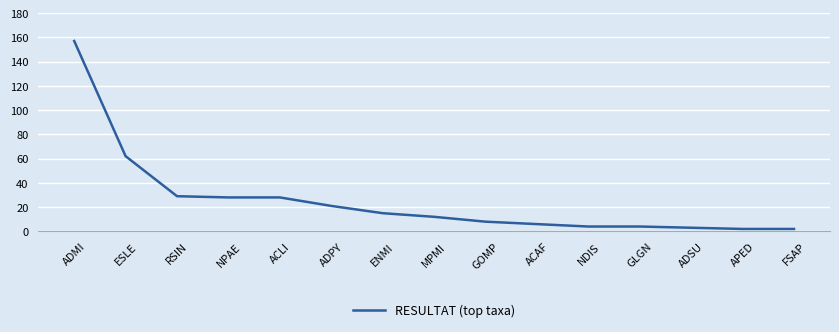

Approximately how many times larger is the value at ENMI compared to GOMP?

1.9